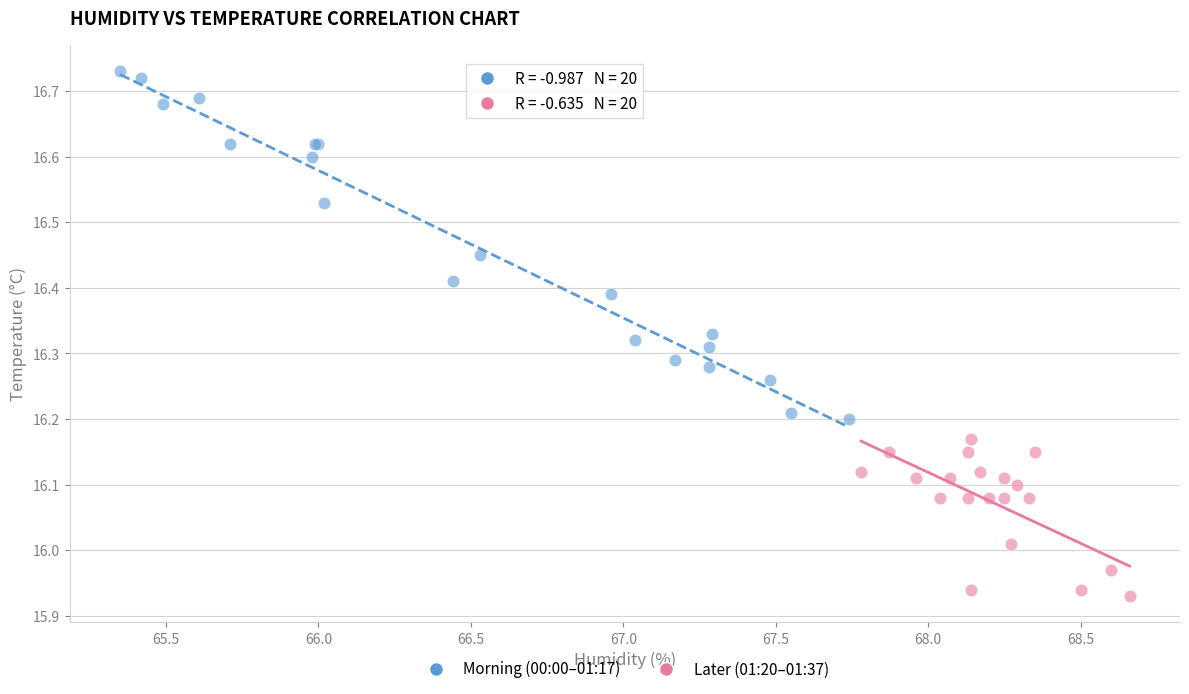

What are all the series names shown in the legend?

Morning (00:00–01:17), Later (01:20–01:37)